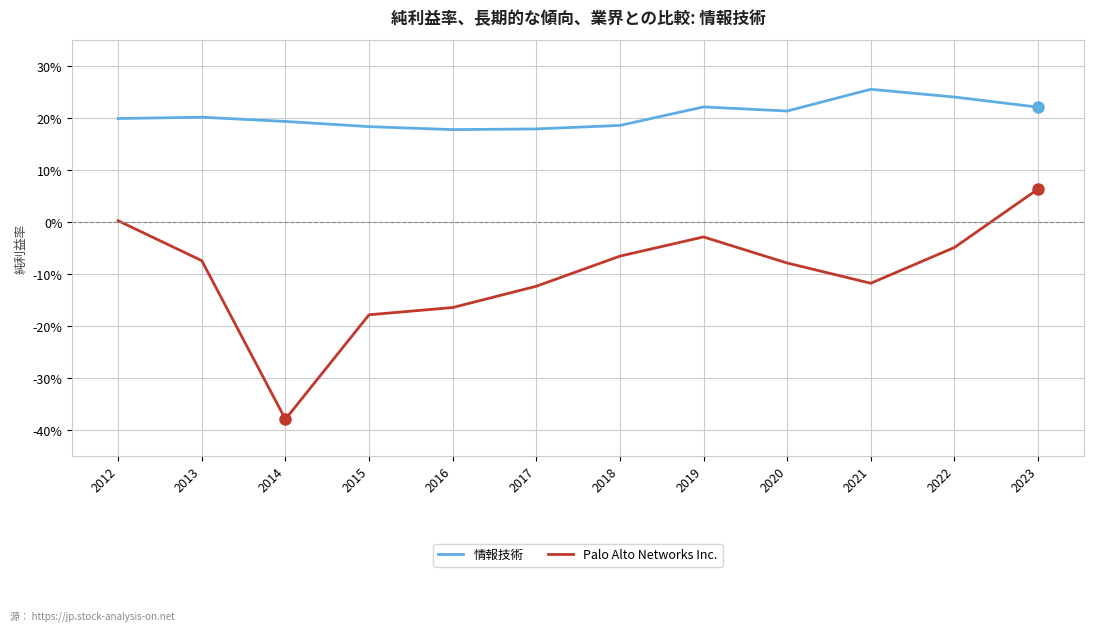

Which label corresponds to the smallest value in the chart?

2014